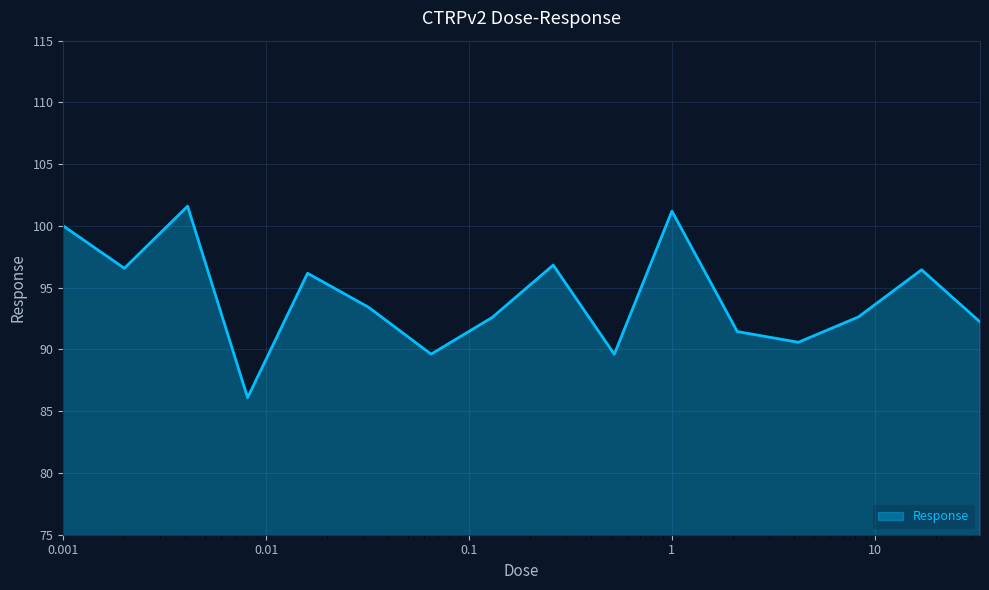

How many interior local valleys (lower than both neighbors) does the data have?

5